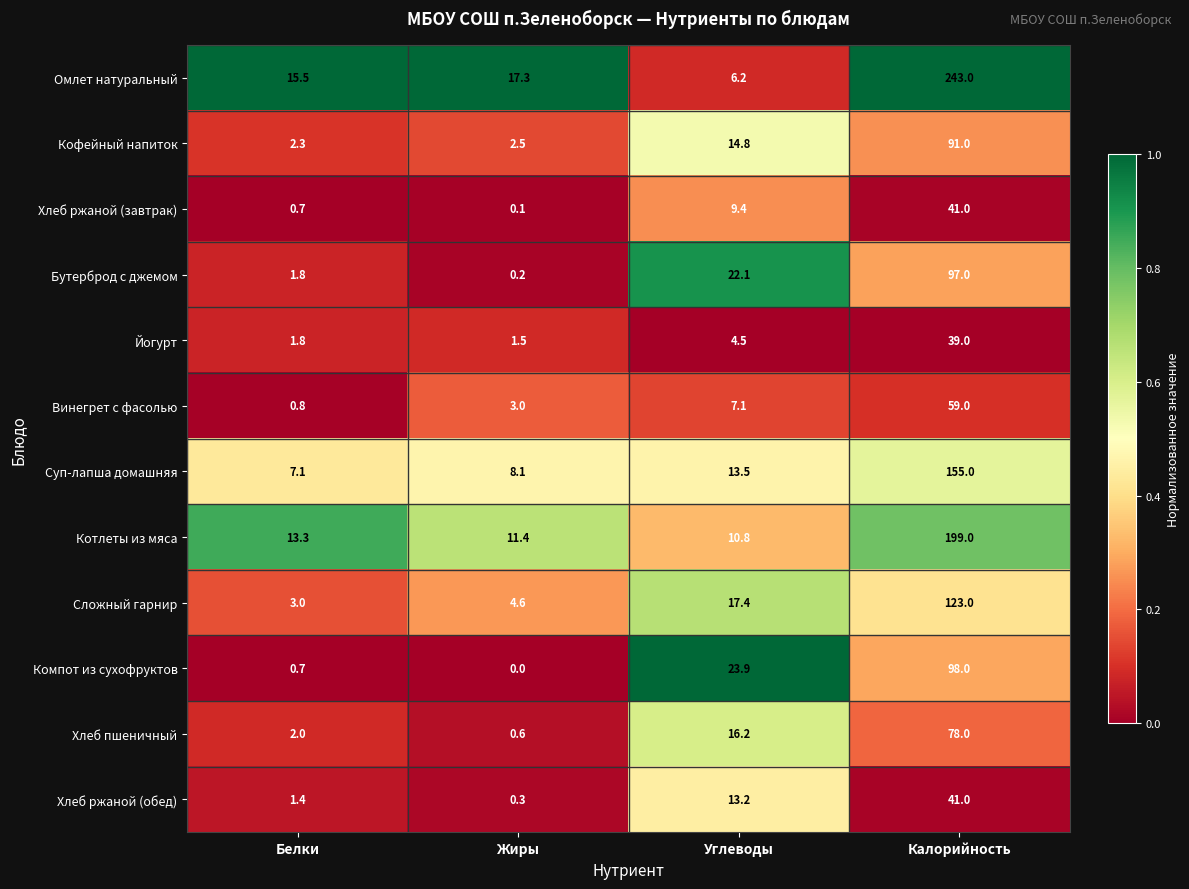

At how many categories does at least one series exceed 0?

4